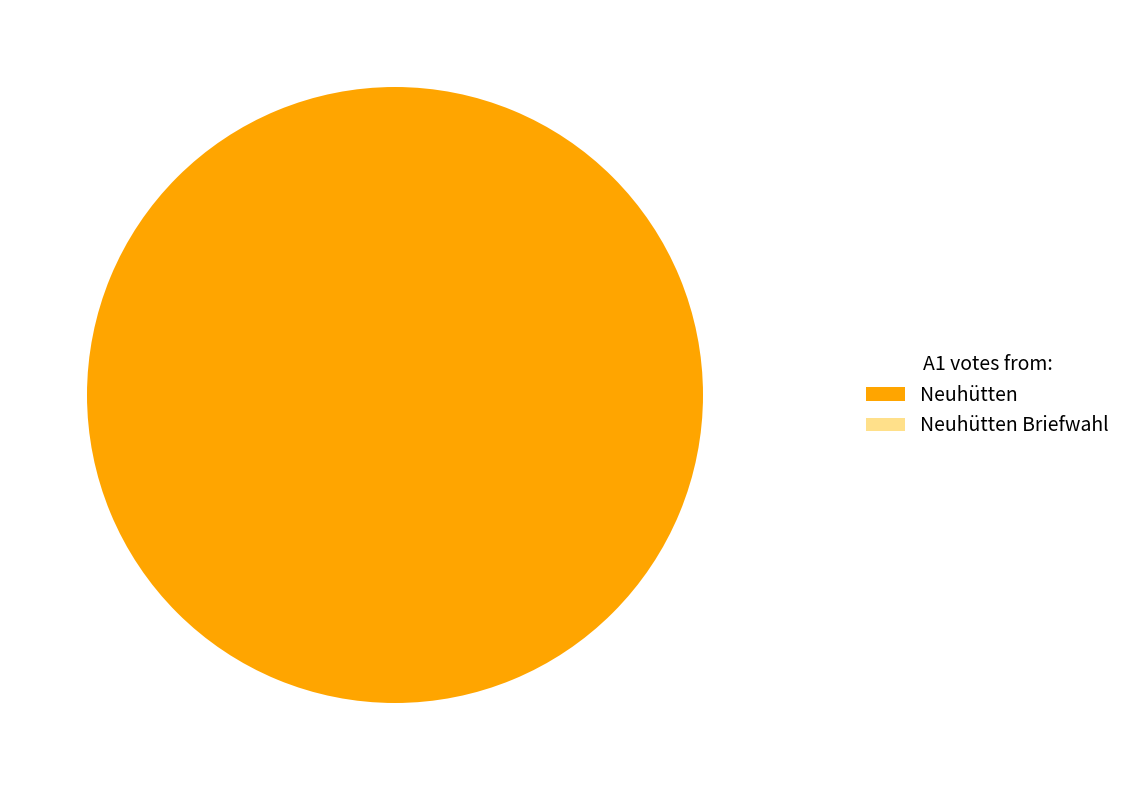

To the nearest percent, what is the difference between the 1 and 11 slice percentages?

100%